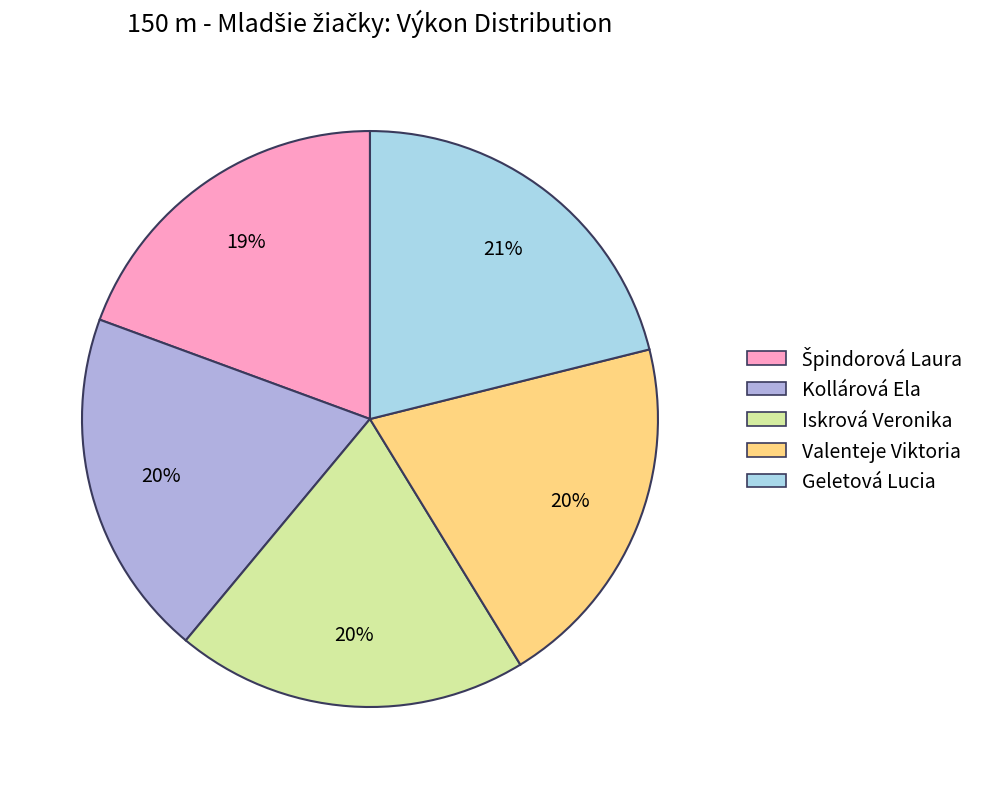

Which slice is the largest?

Geletová Lucia